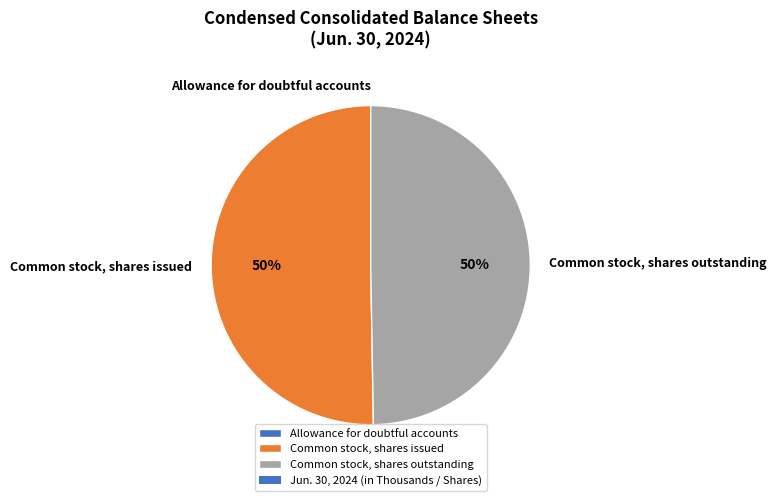

To the nearest percent, what is the average slice percentage?

33%